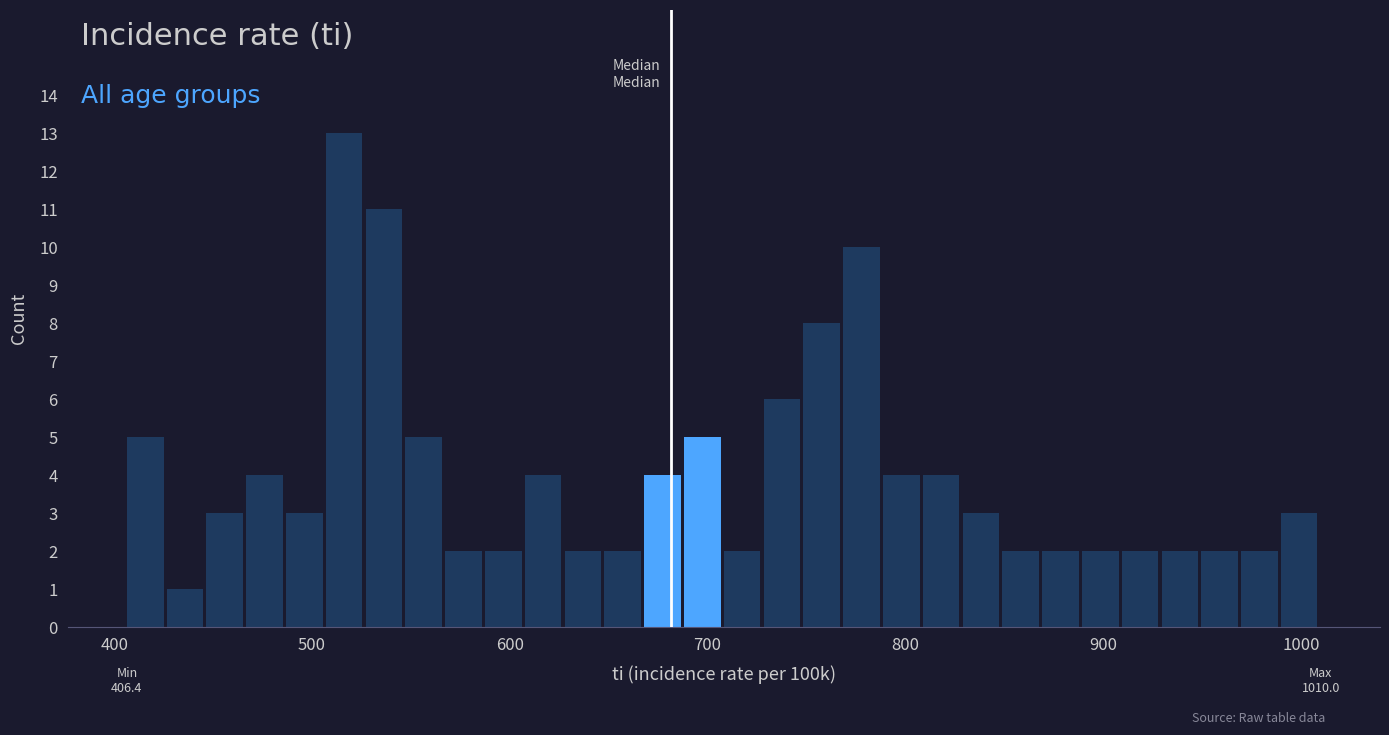

Read against the x-axis, roughly where is the centre of the tallest bar?

520